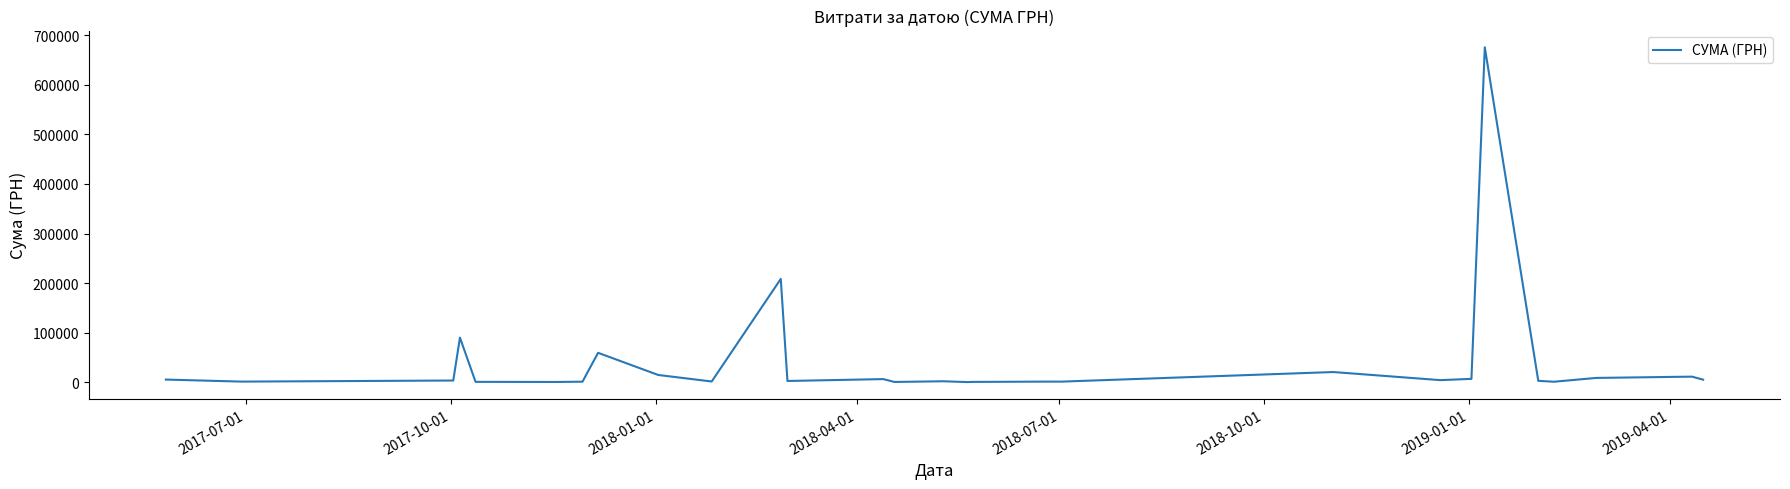

What is the maximum value shown in the chart?

675623.4